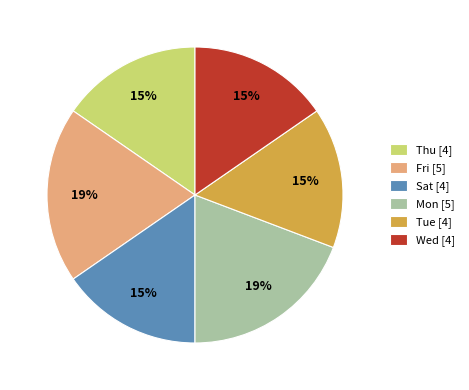

To the nearest percent, what is the difference between the largest and smallest slice percentages?

4%